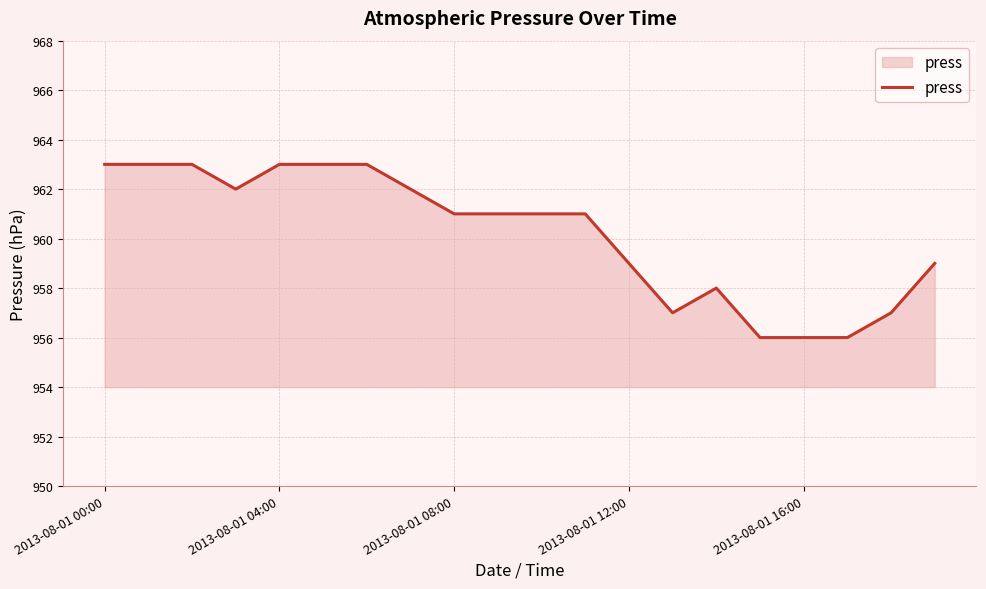

What is the maximum value shown in the chart?

963